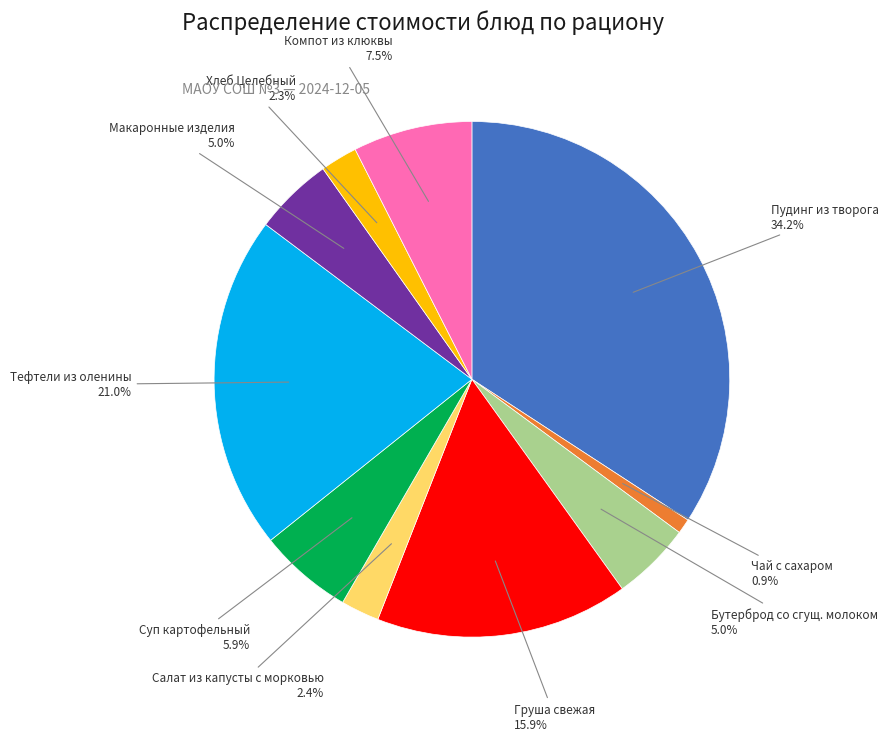

Which has a higher value, Тефтели из оленины or Бутерброд со сгущ. молоком?

Тефтели из оленины